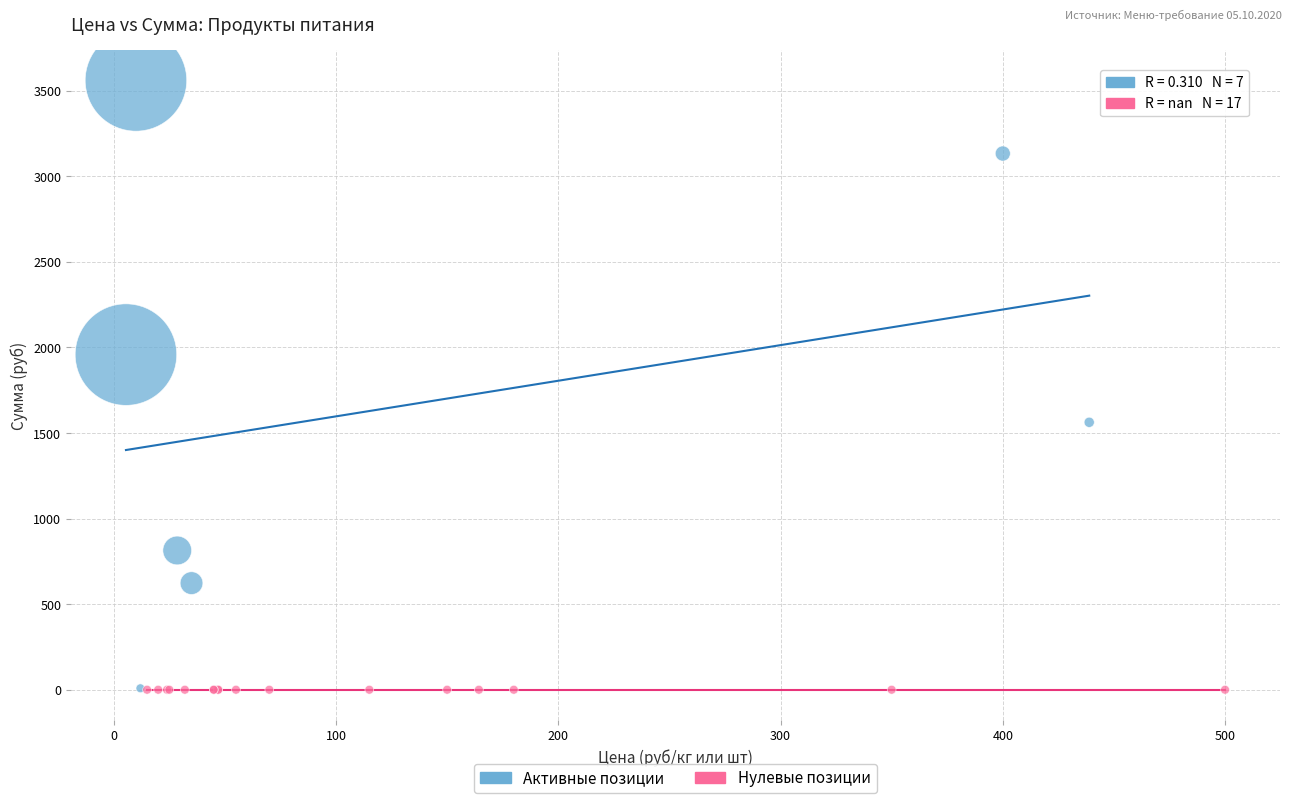

Which series contains the highest Y value?

Активные позиции